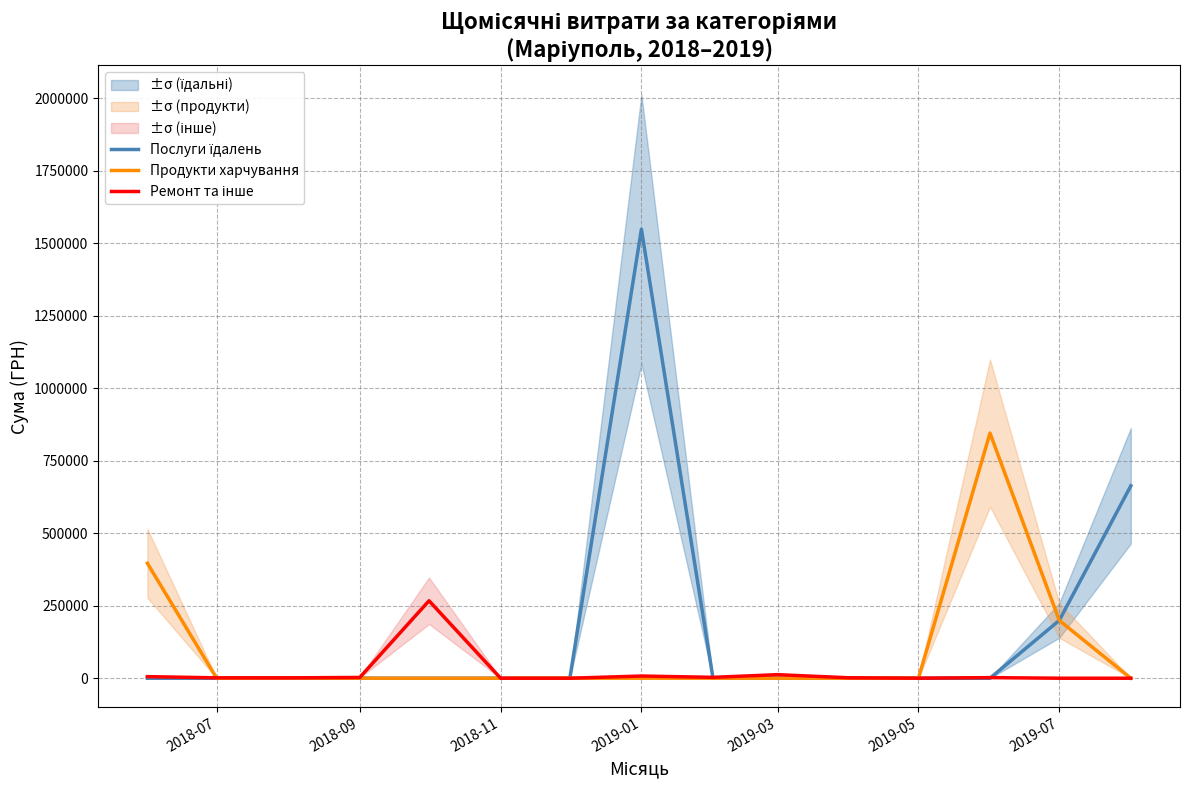

Does the chart display data point markers on the line(s)?

No